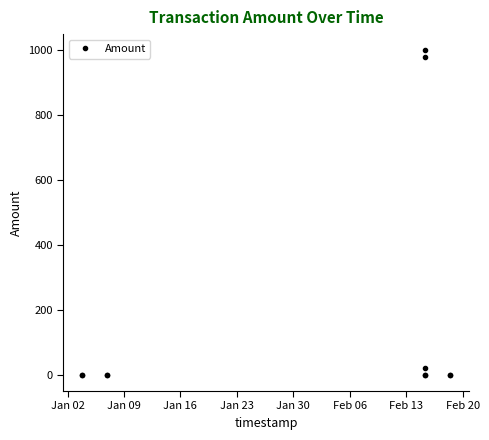

What is the label of the 2nd point from the left?

Jan 09